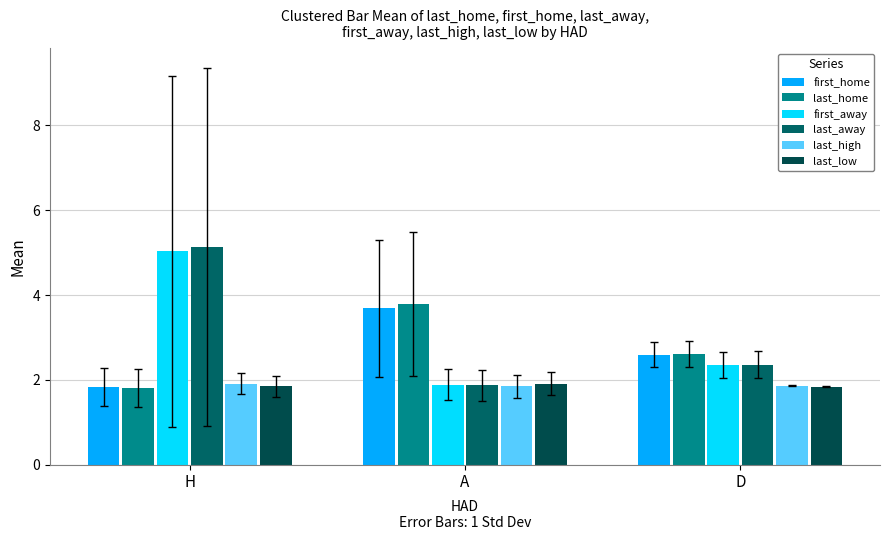

Is it true that last_away equals 3.1 at A?

False